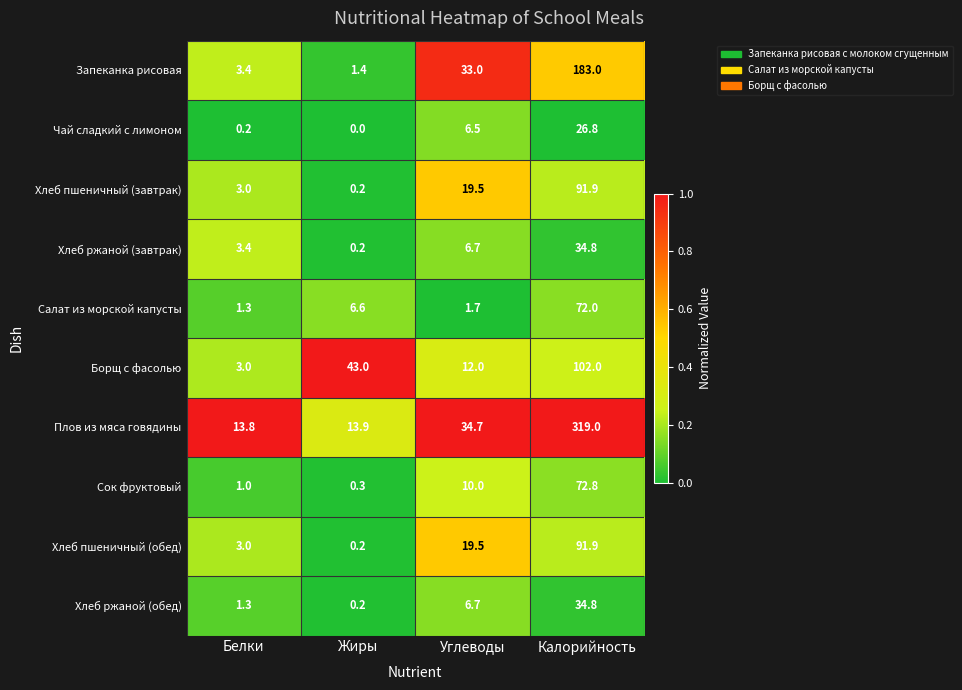

What is the sum of all Хлеб пшеничный (обед) values?

114.6